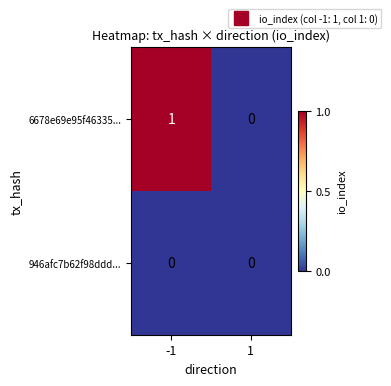

Which series has the largest range (max minus min)?

6678e69e95f46335...